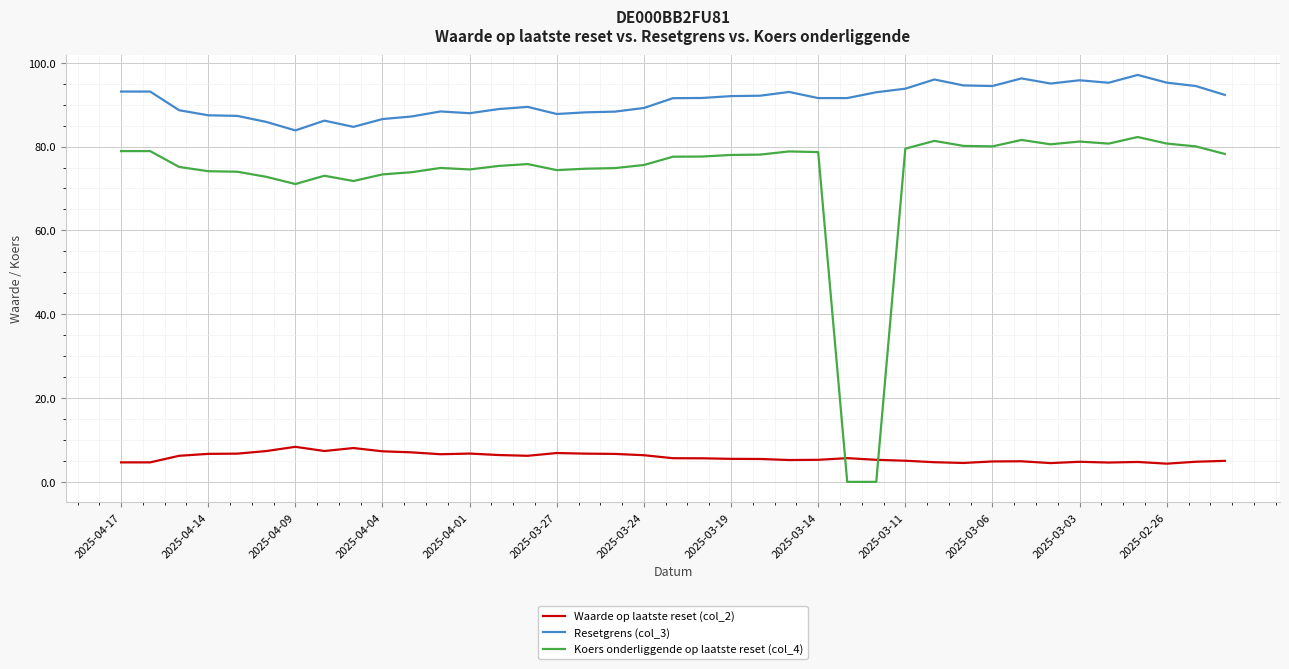

True or false: Koers onderliggende op laatste reset (col_4) and Resetgrens (col_3) cross at least once.

False